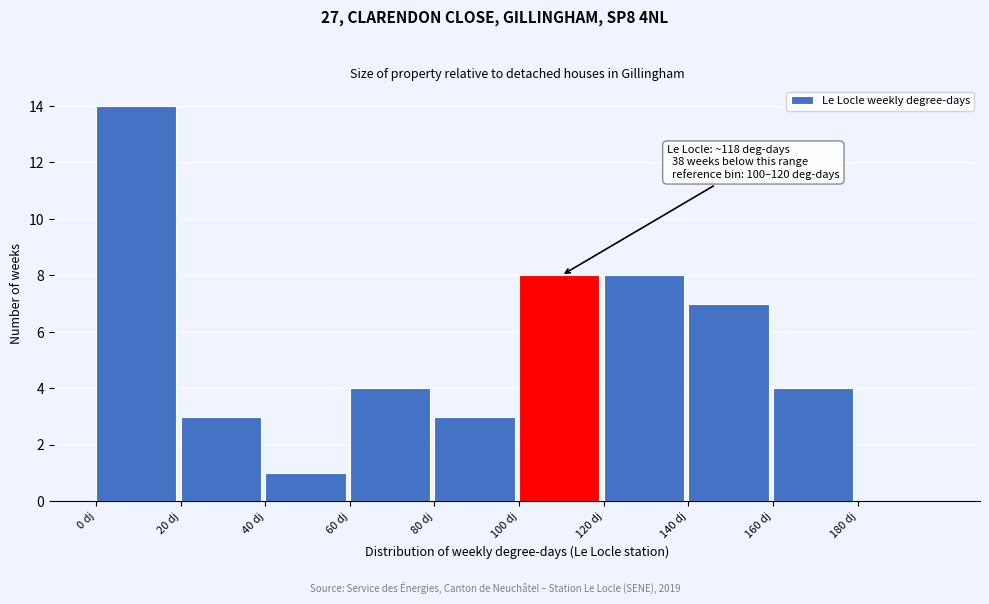

Over which range of the x-axis is the bar tallest?

0 to 20